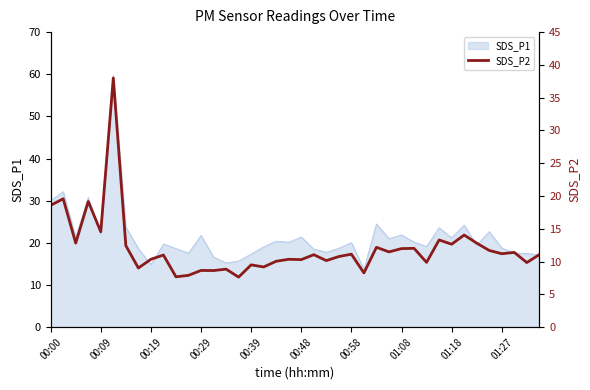

True or false: SDS_P1 has a value of 30.9 at 00:48.

False